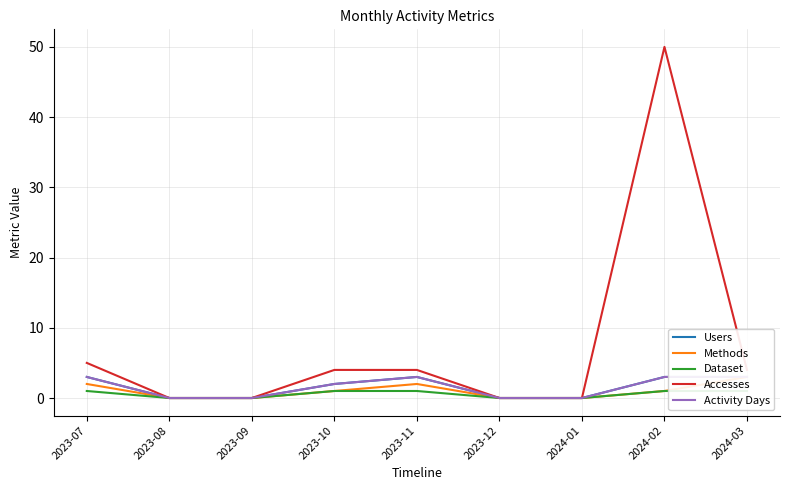

True or false: Accesses and Methods cross at least once.

False